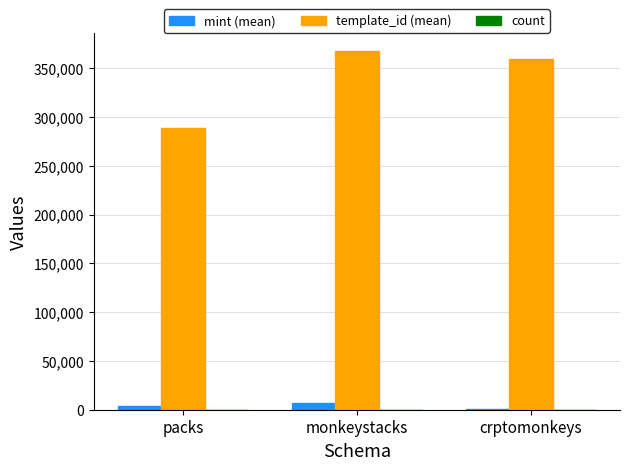

What is the maximum value shown in the chart?

367592.8